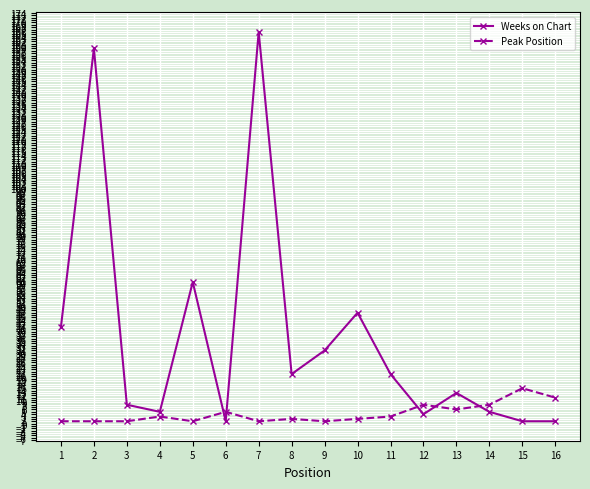

What is the maximum value for Weeks on Chart?

166